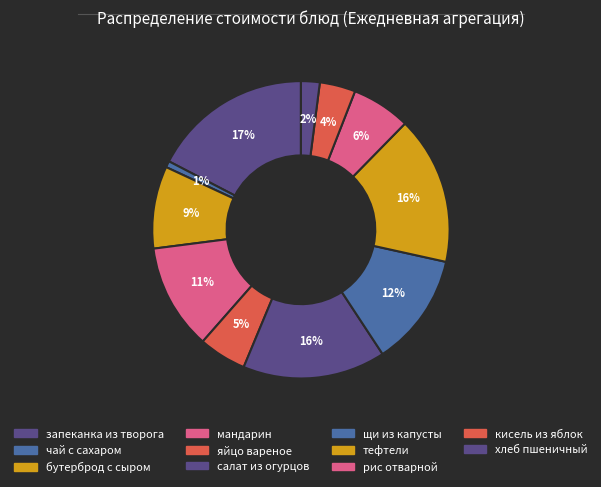

To the nearest percent, what is the difference between the чай с сахаром and хлеб пшеничный slice percentages?

1%